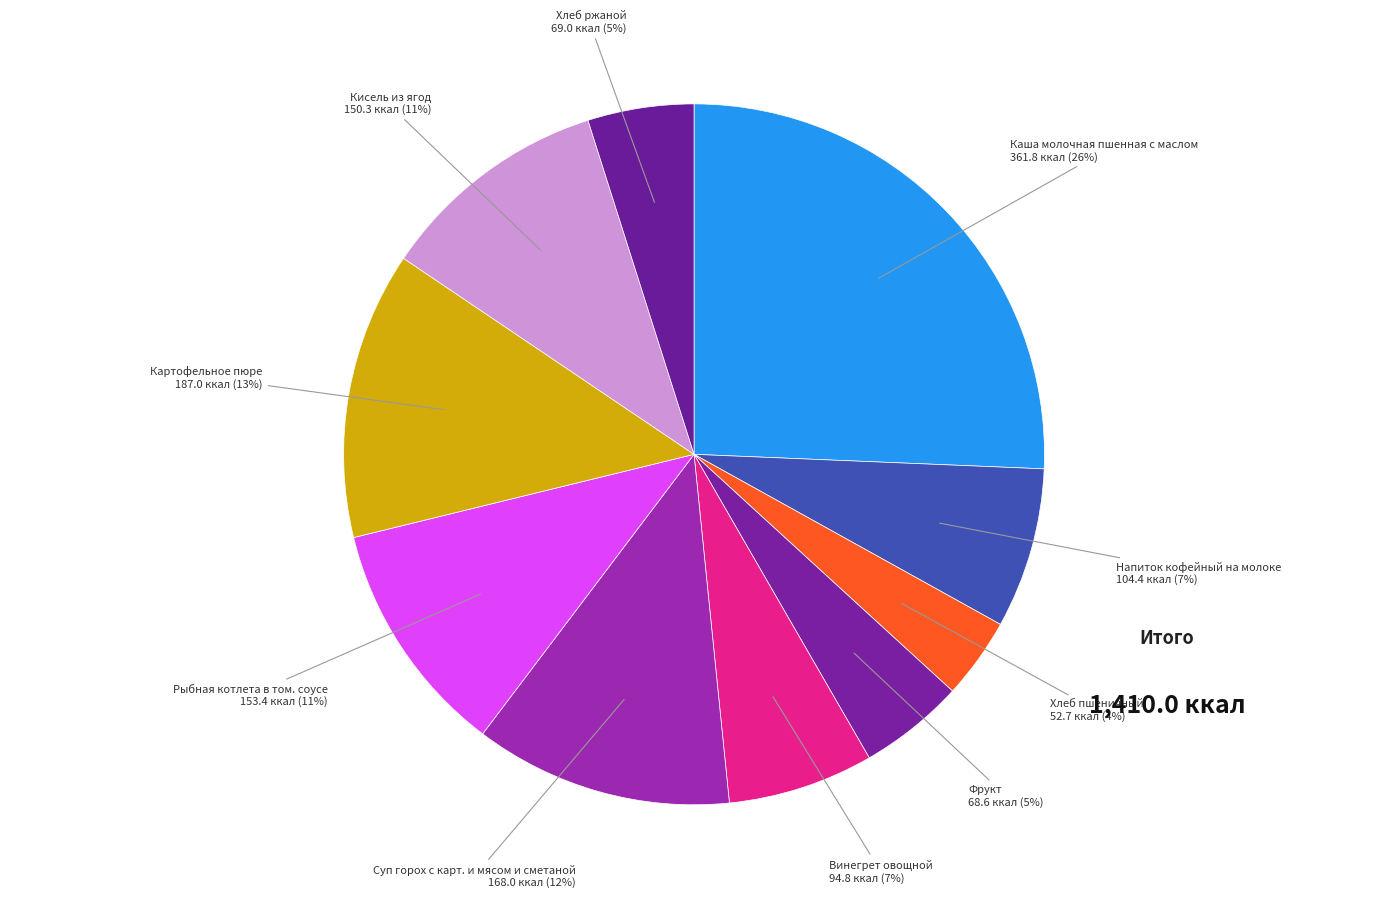

Is there a majority slice in this chart?

No